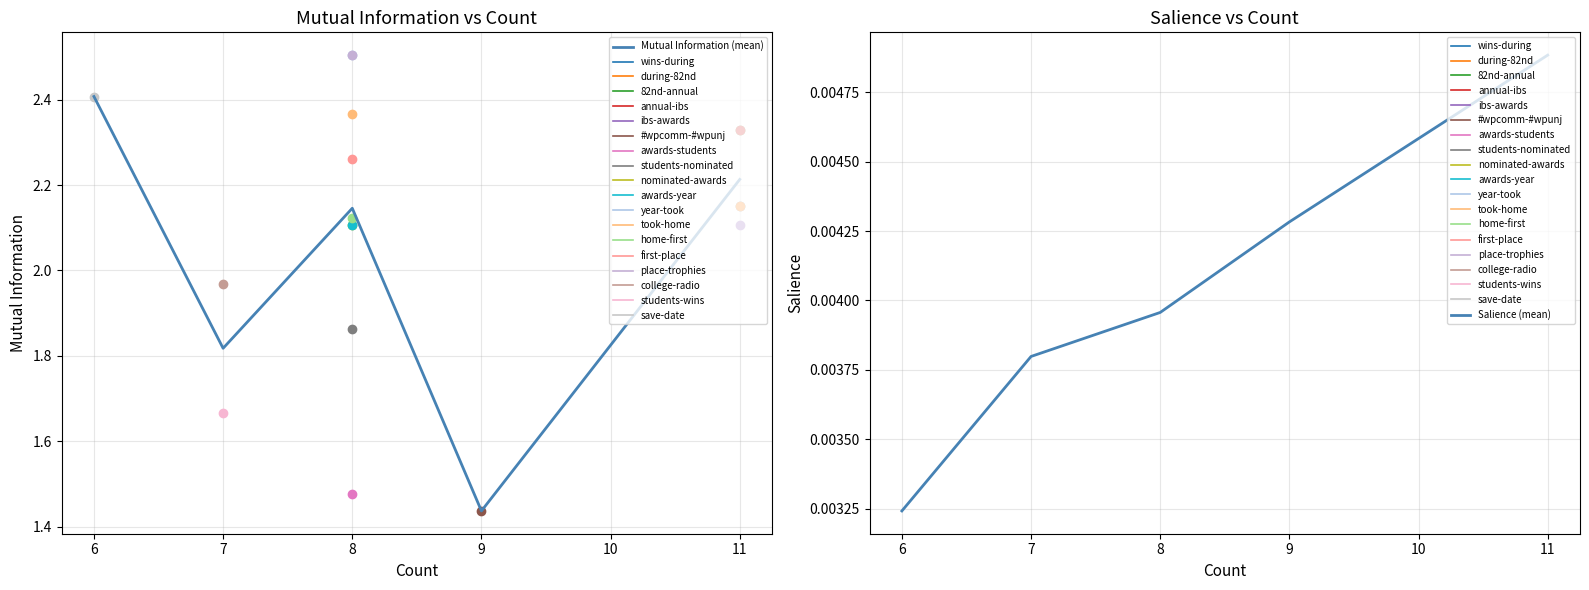

What is the maximum value shown in the chart?

2.4